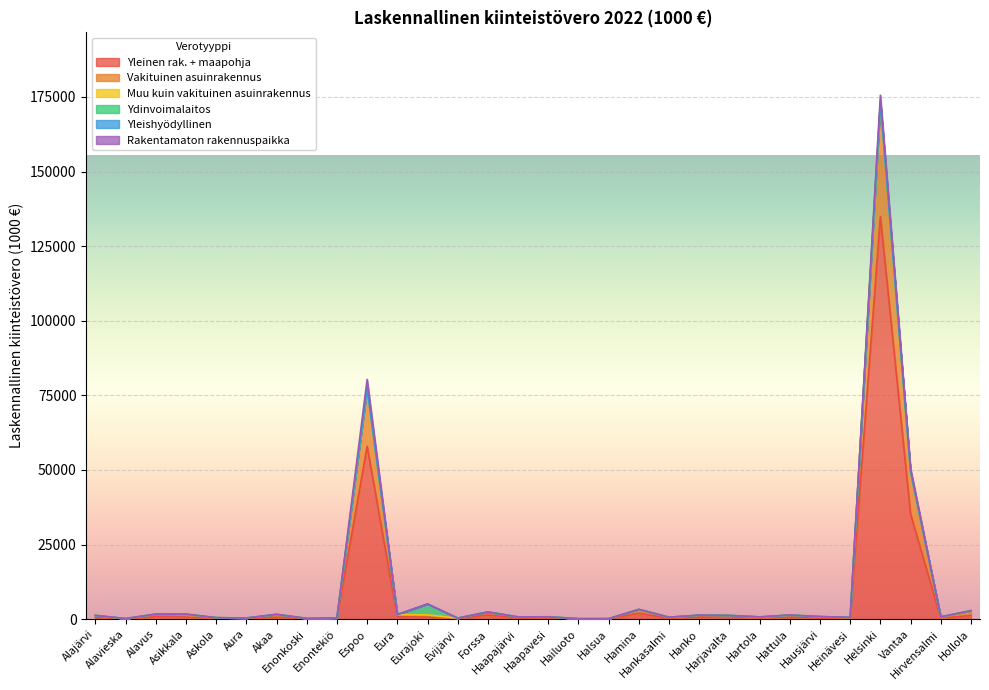

Which category has the lowest value in the Yleishyödyllinen series?

Hailuoto